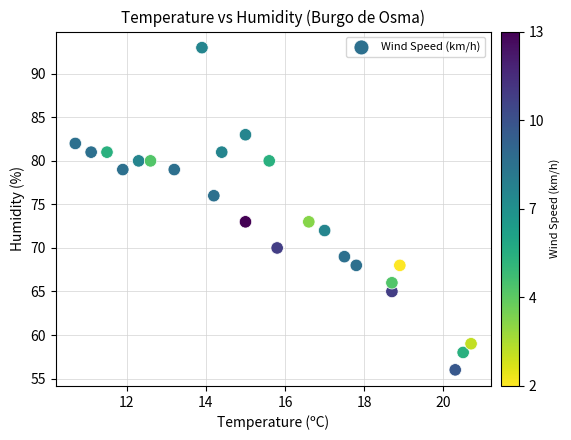

What is the range of Y values (max minus min)?

37